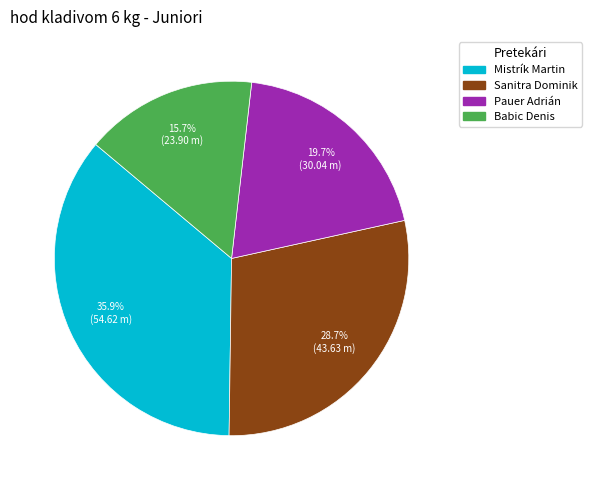

What percentage is the Pauer Adrián slice, to the nearest percent?

20%